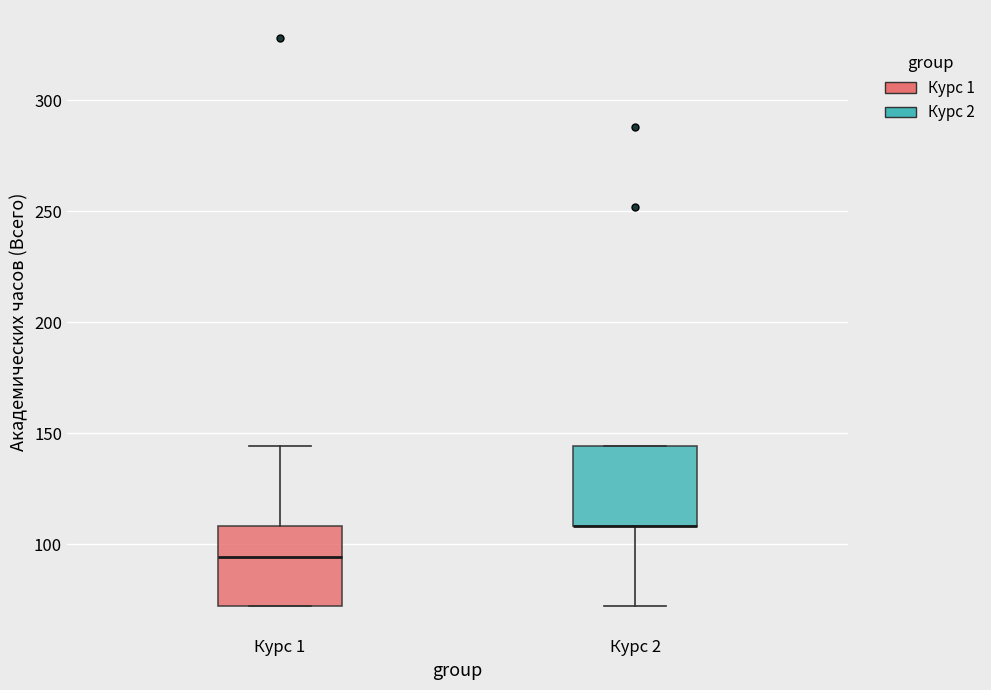

Where is the lower edge of the box for Курс 2 on the y-axis? The values are not printed on the chart, so give them approximately, as read against the axis.

110